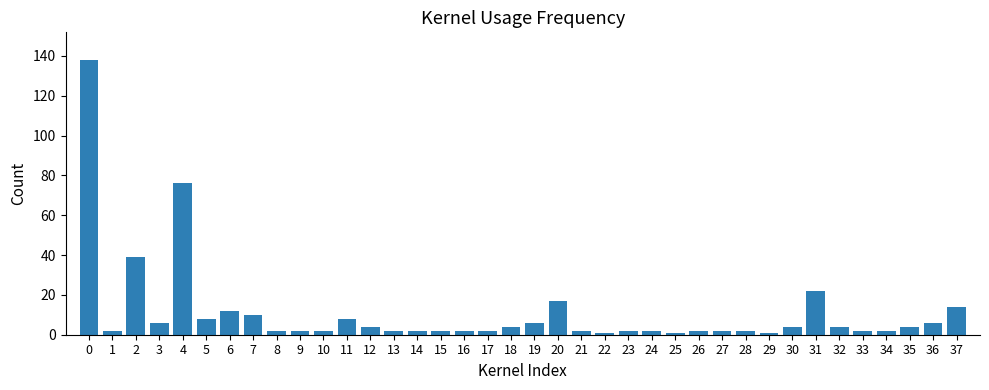

What is the ratio of the value at 35 to the value at 30?

1.0